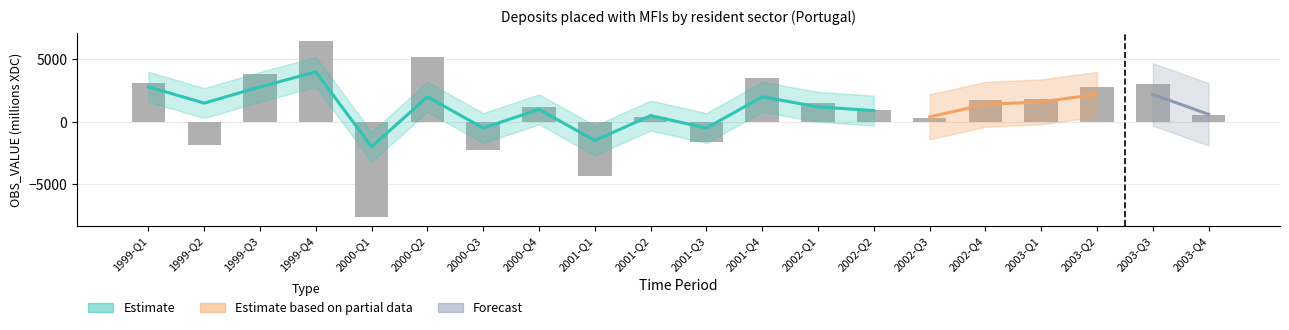

Which label corresponds to the smallest value in the chart?

2000-Q1